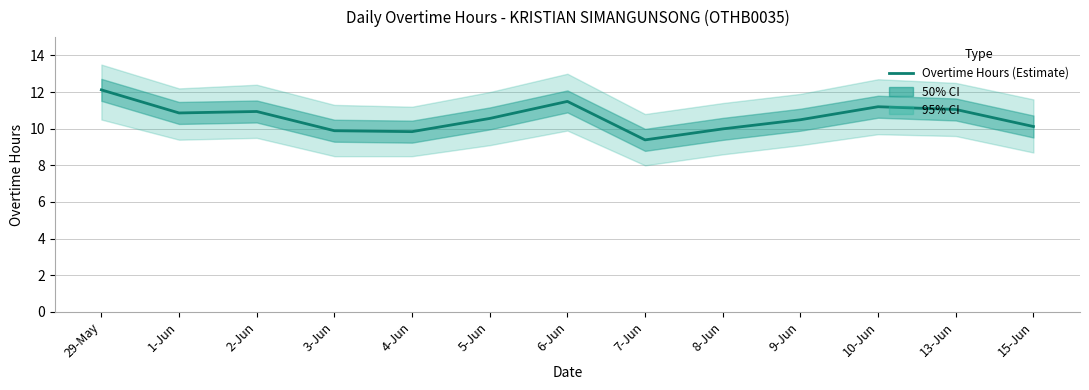

Reading left to right, transcribe all the data shown in this chart.

12.1	10.9	10.9	9.9	9.8	10.6	11.5	9.4	10.0	10.5	11.2	11.1	10.1